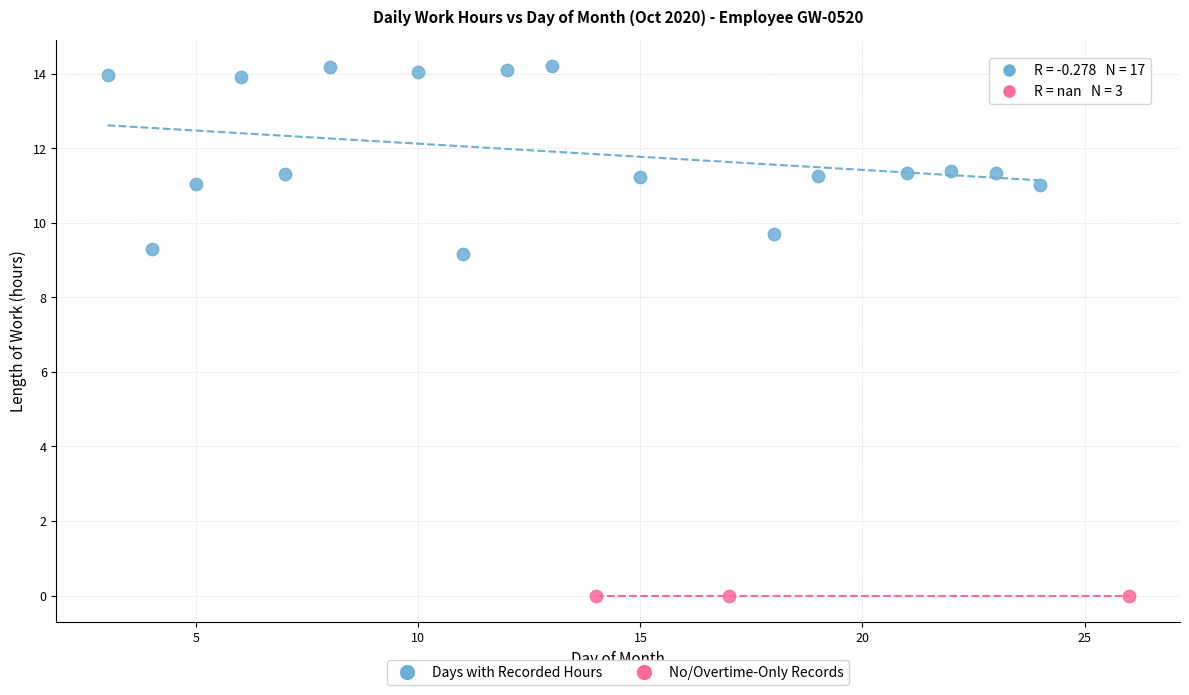

Which series reaches the minimum Y coordinate?

No/Overtime-Only Records